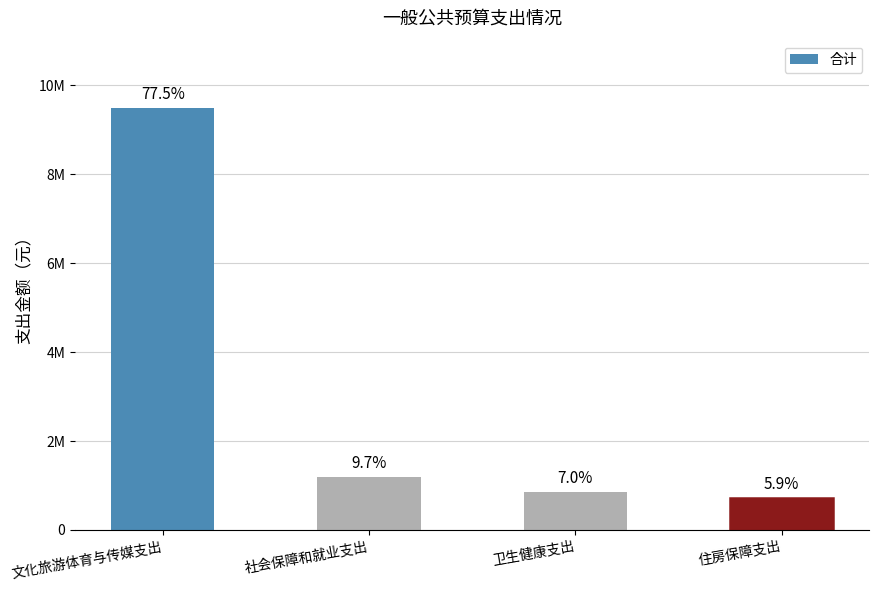

Does the chart contain any negative values?

No